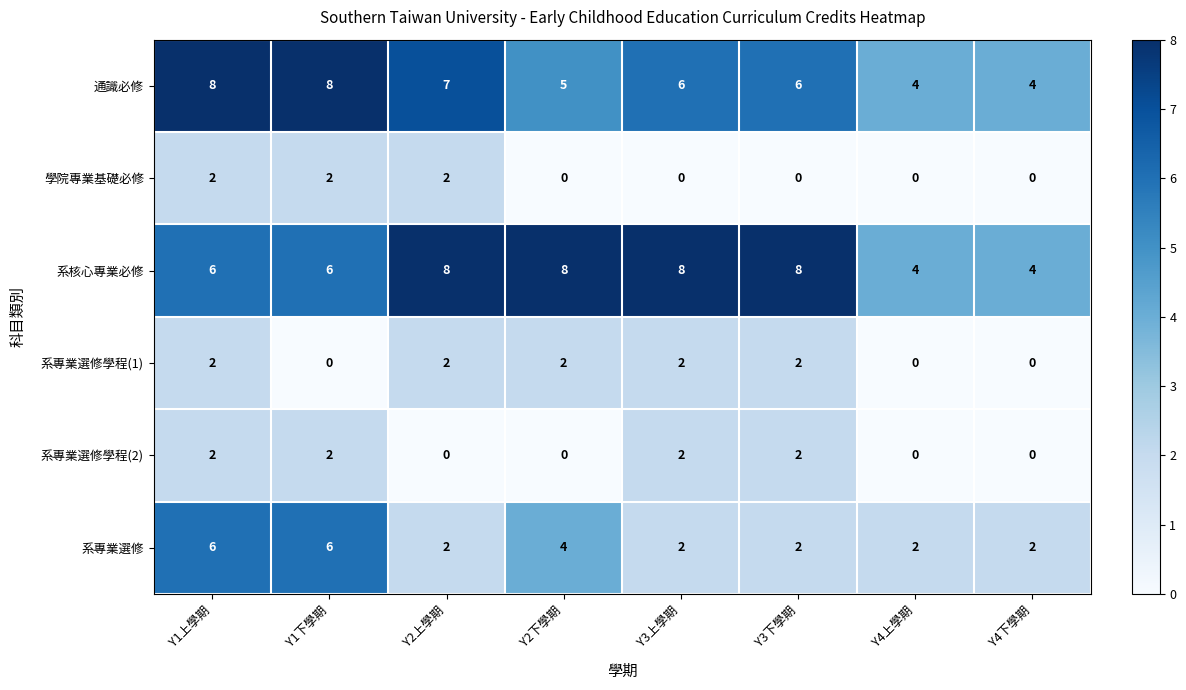

At which category is the sum across all series the highest?

Y1上學期